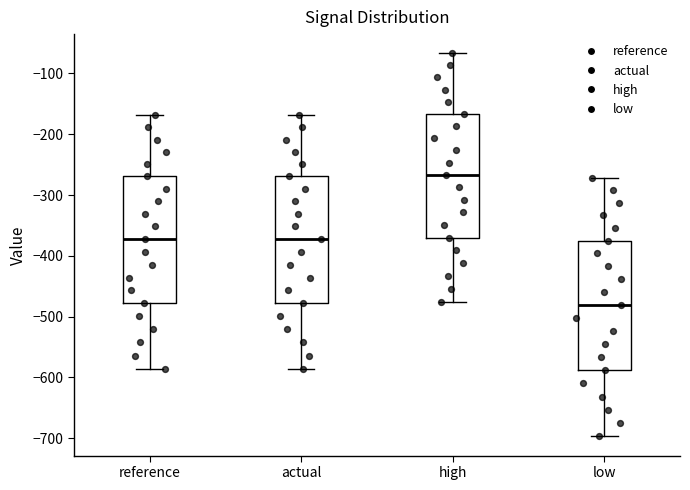

Which box has the lowest median line?

low